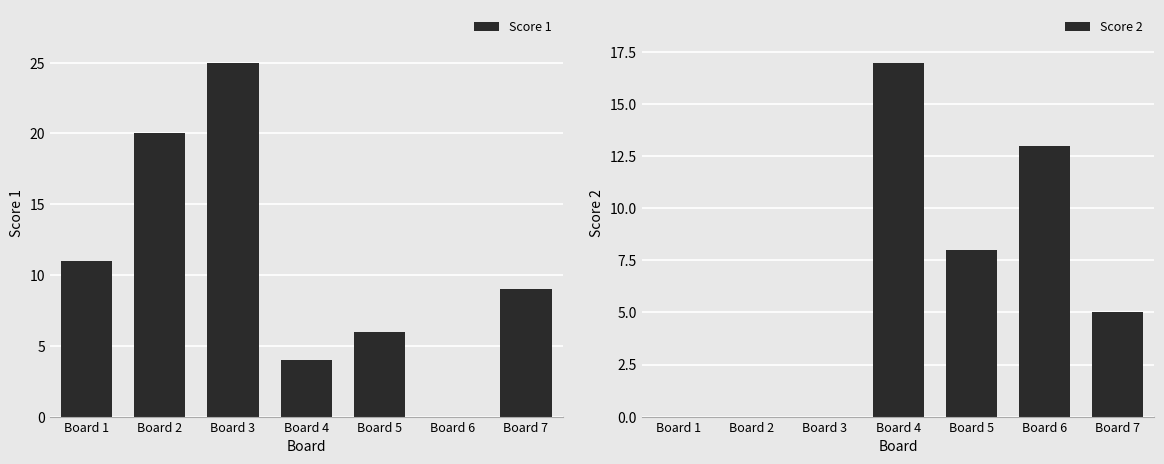

Reading right to left, what are all the values shown in this chart?

Score 1: Board 7=9	Board 6=0	Board 5=6	Board 4=4	Board 3=25	Board 2=20	Board 1=11
Score 2: Board 7=5	Board 6=13	Board 5=8	Board 4=17	Board 3=0	Board 2=0	Board 1=0